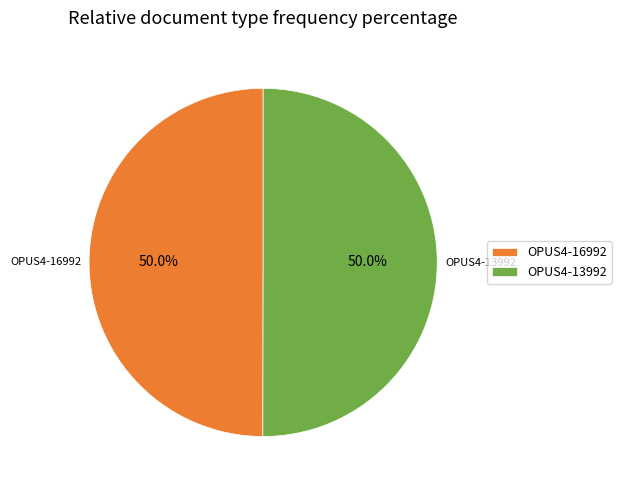

How many slices are in this pie chart?

2